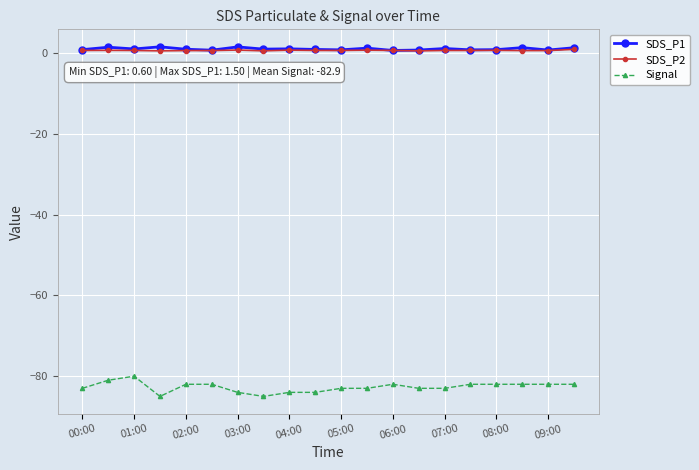

True or false: Signal and SDS_P1 cross at least once.

False